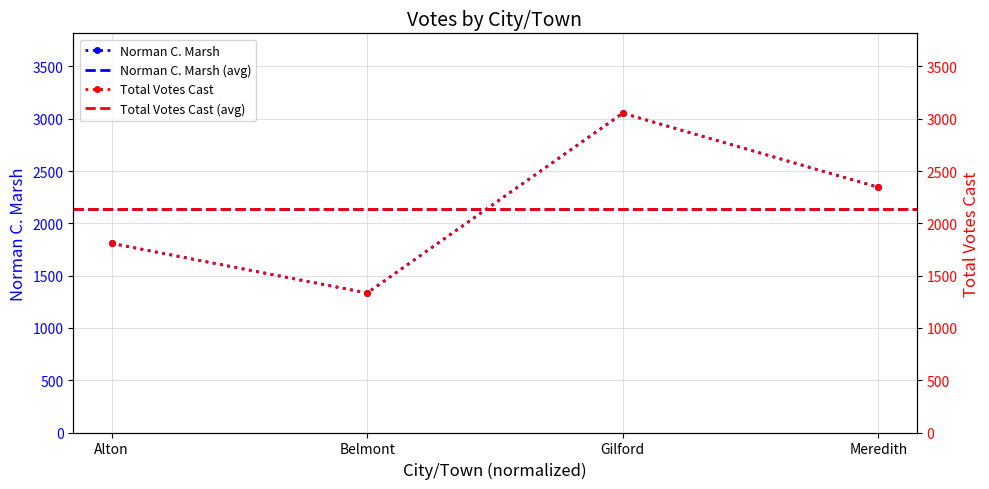

At which category is the sum across all series the highest?

Gilford